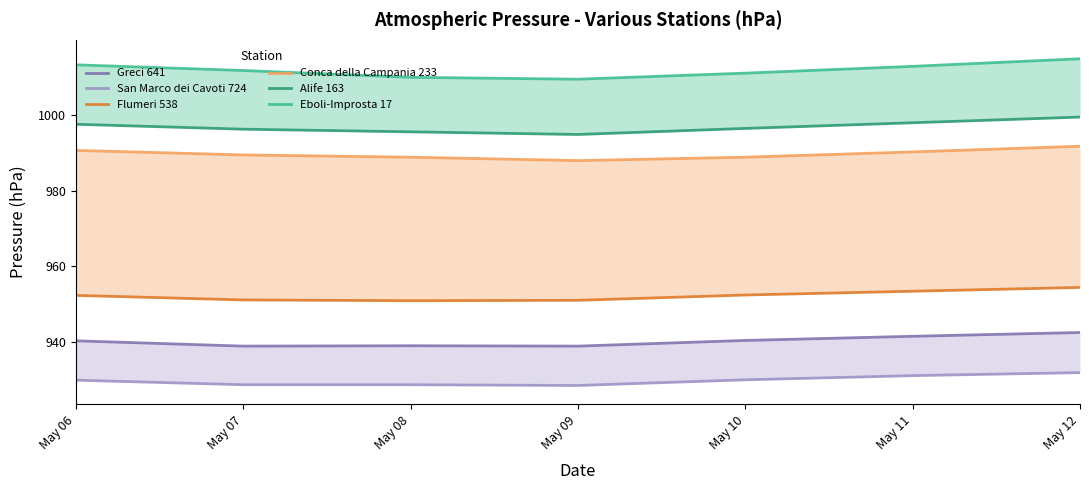

Reading left to right, extract all data points from this chart.

Greci 641: 940.3	938.9	939.0	938.9	940.4	941.5	942.5
San Marco dei Cavoti 724: 929.9	928.7	928.7	928.5	930.0	931.1	931.9
Flumeri 538: 952.3	951.1	950.9	951.0	952.4	953.4	954.4
Conca della Campania 233: 990.6	989.4	988.8	987.9	988.8	990.2	991.7
Alife 163: 997.5	996.2	995.5	994.8	996.4	997.9	999.4
Eboli-Improsta 17: 1013.2	1011.7	1009.9	1009.4	1011.0	1012.8	1014.8